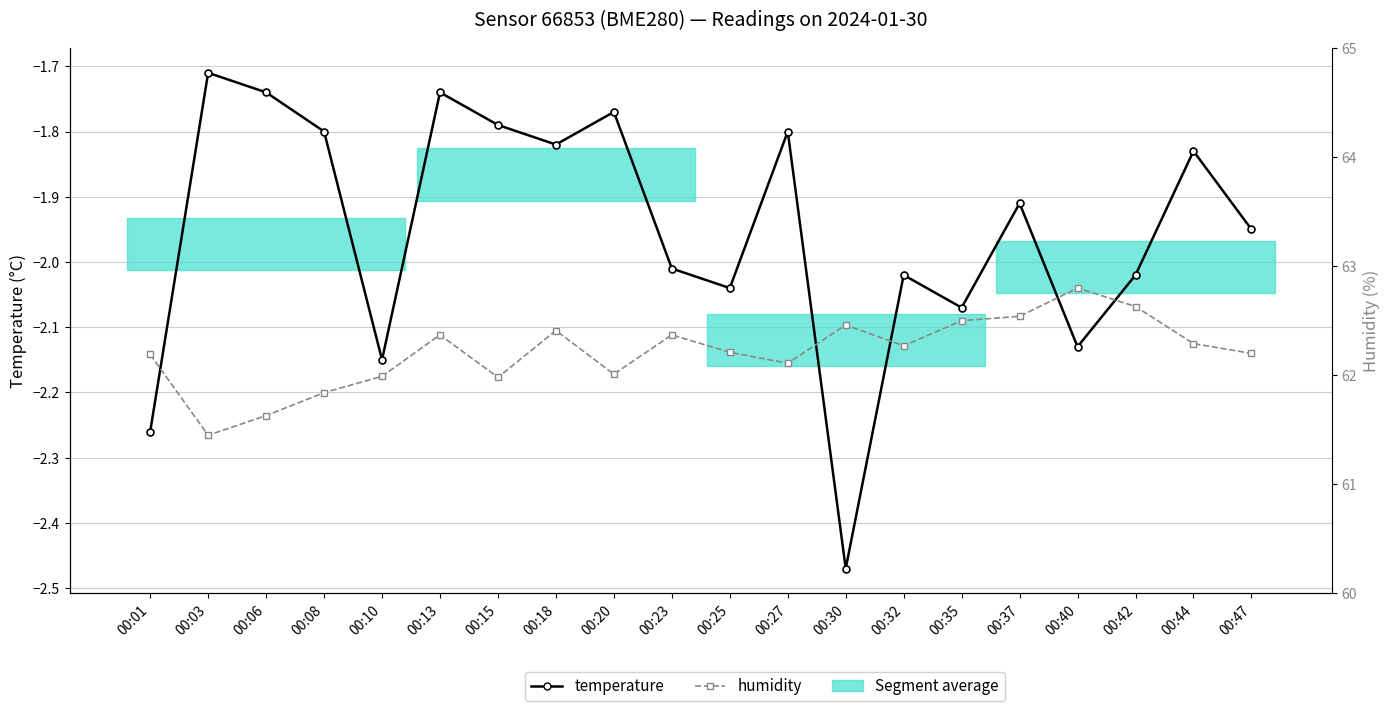

How many categories are shown in the chart?

20